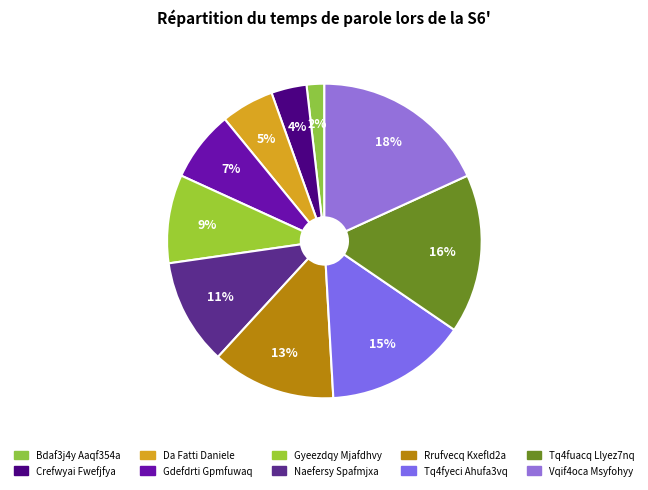

Which category has the biggest portion of the pie?

Vqif4oca Msyfohyy